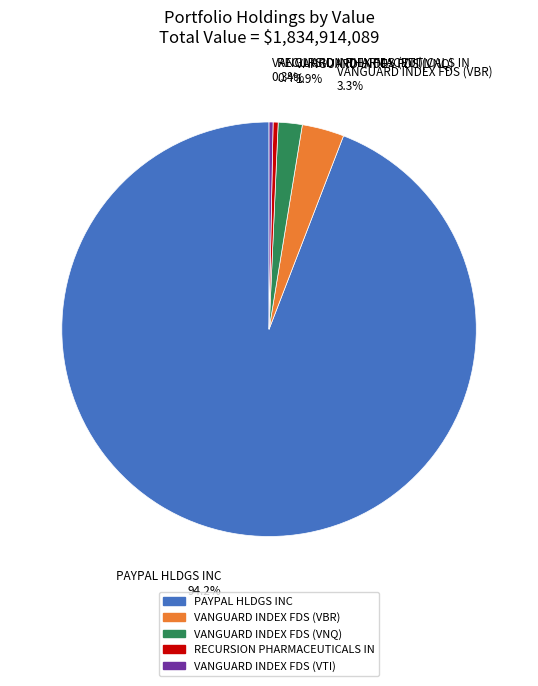

Count the number of slices in the pie.

5